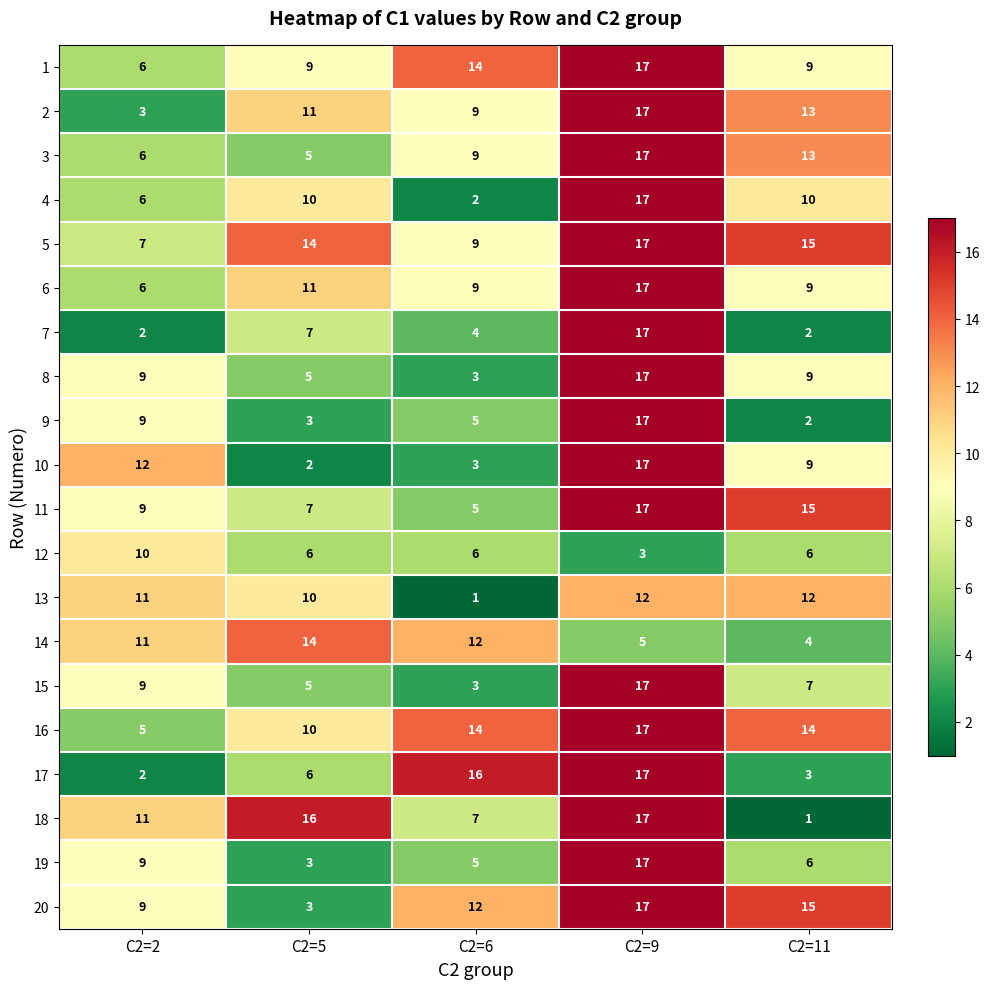

List the labels in order of 11 value, largest first.

C2=9, C2=11, C2=2, C2=5, C2=6